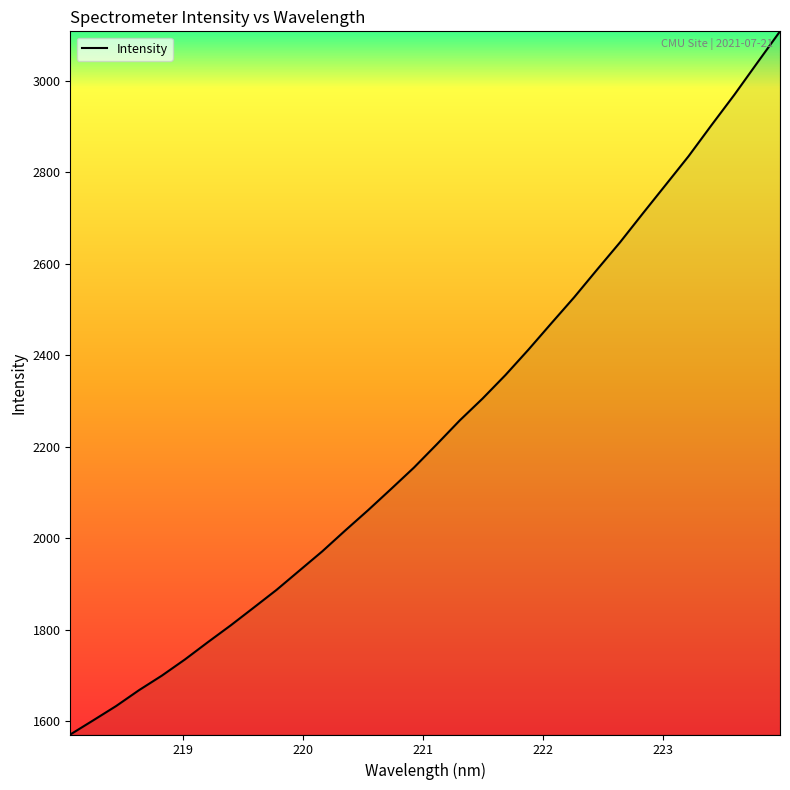

What is the minimum value shown in the chart?

1571.1